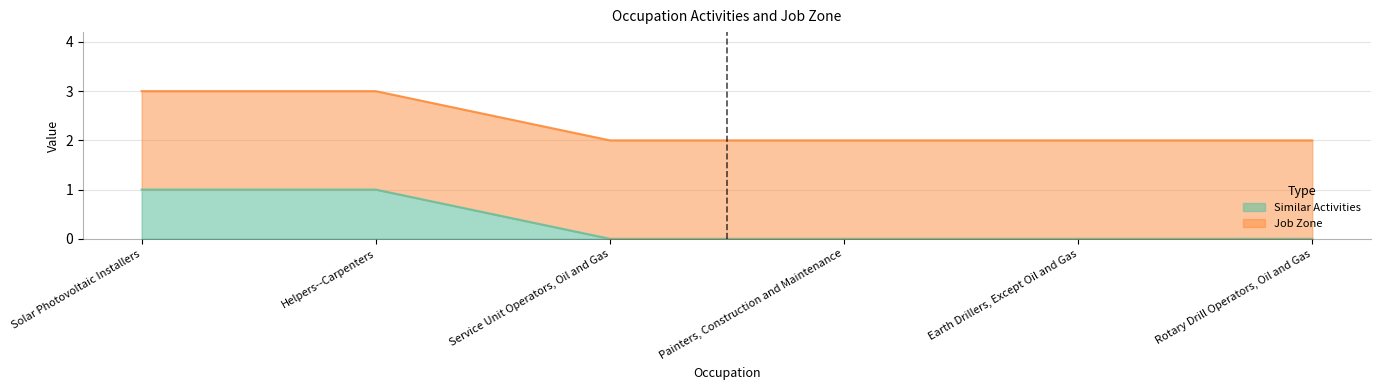

List the labels in order of value, largest first.

Solar Photovoltaic Installers, Helpers--Carpenters, Service Unit Operators, Oil and Gas, Painters, Construction and Maintenance, Earth Drillers, Except Oil and Gas, Rotary Drill Operators, Oil and Gas